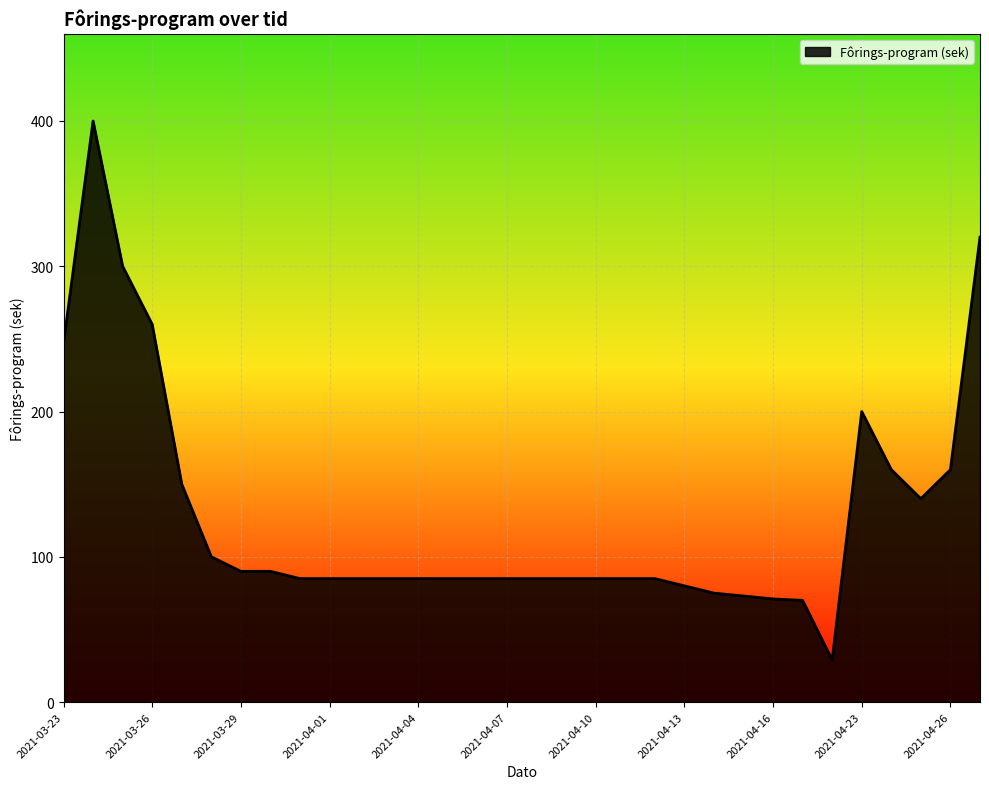

What is the maximum value shown in the chart?

400